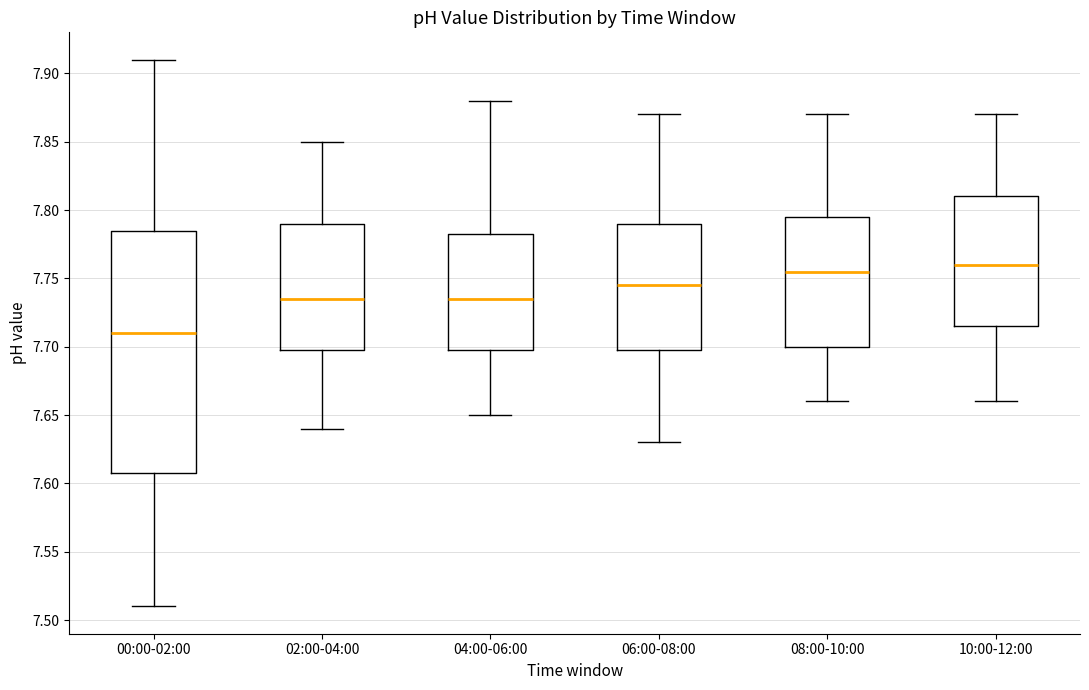

Reading left to right, transcribe this box plot: for each box, give where its median line is, the range the box spans, and where its two whiskers end, as read against the y-axis. The values are not printed on the chart, so give them approximately, as read against the axis.

00:00-02:00: median 7.710, box 7.610 to 7.785, whiskers 7.510 to 7.910
02:00-04:00: median 7.735, box 7.700 to 7.790, whiskers 7.640 to 7.850
04:00-06:00: median 7.735, box 7.700 to 7.785, whiskers 7.650 to 7.880
06:00-08:00: median 7.745, box 7.700 to 7.790, whiskers 7.630 to 7.870
08:00-10:00: median 7.755, box 7.700 to 7.795, whiskers 7.660 to 7.870
10:00-12:00: median 7.760, box 7.715 to 7.810, whiskers 7.660 to 7.870